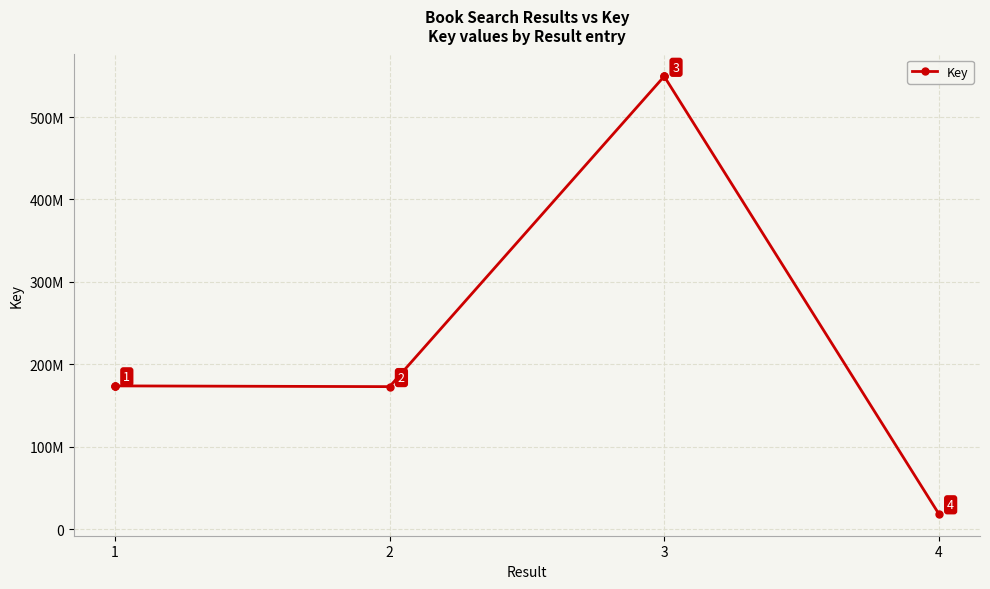

What is the difference between the maximum and second lowest values?

376242514